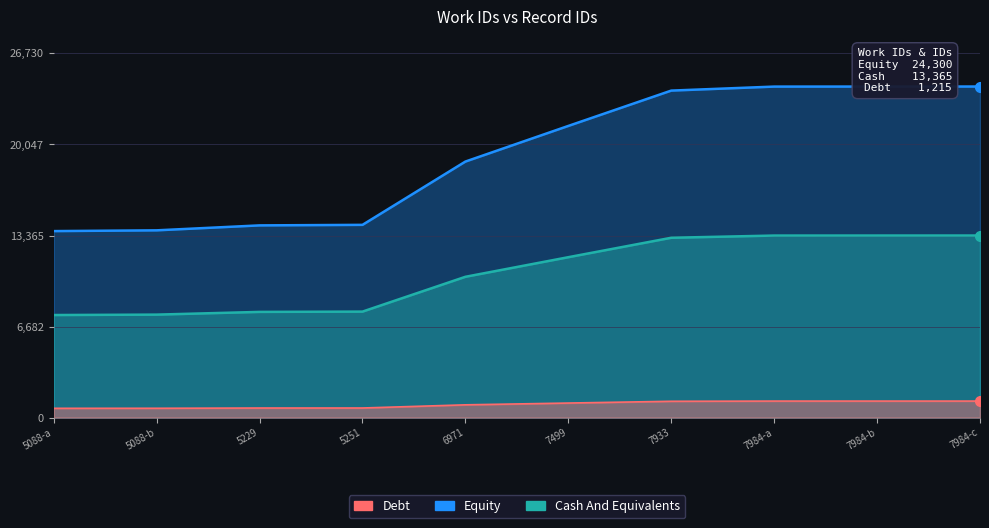

What value does the Debt series have at 7984-c?

24300.0